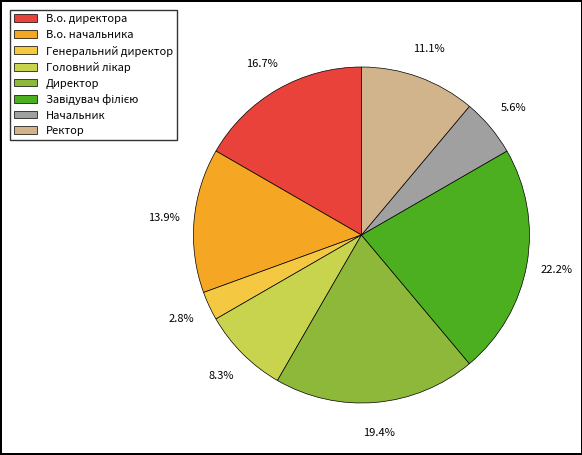

To the nearest percent, what is the combined percentage of В.о. начальника and Директор?

33%